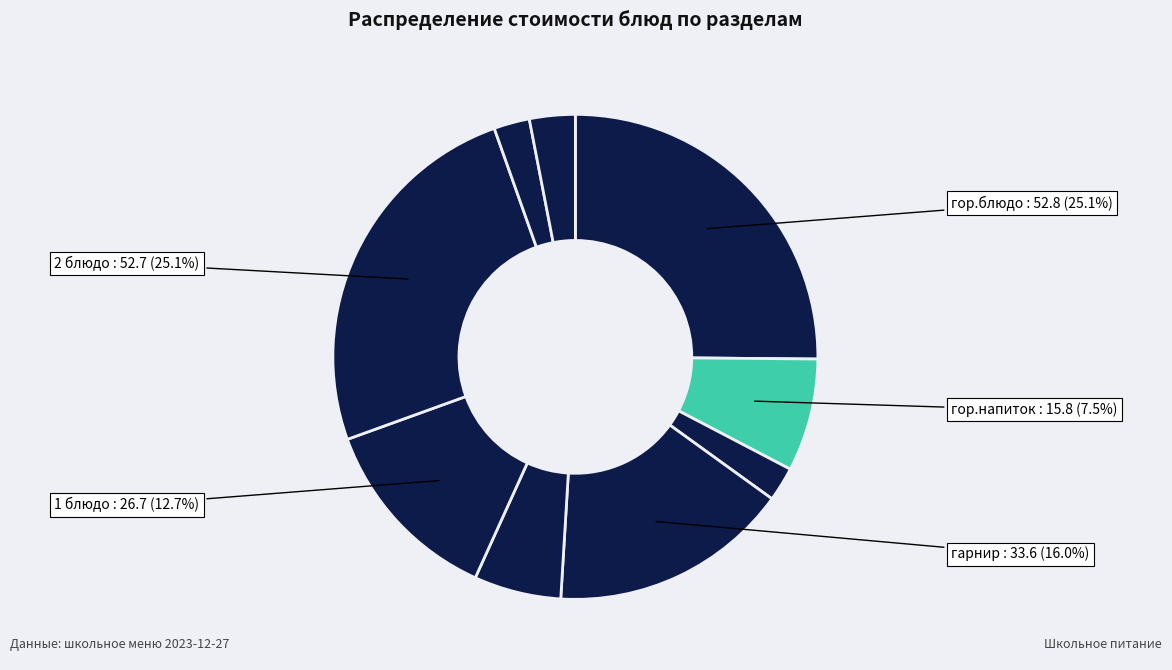

Count the number of slices in the pie.

9